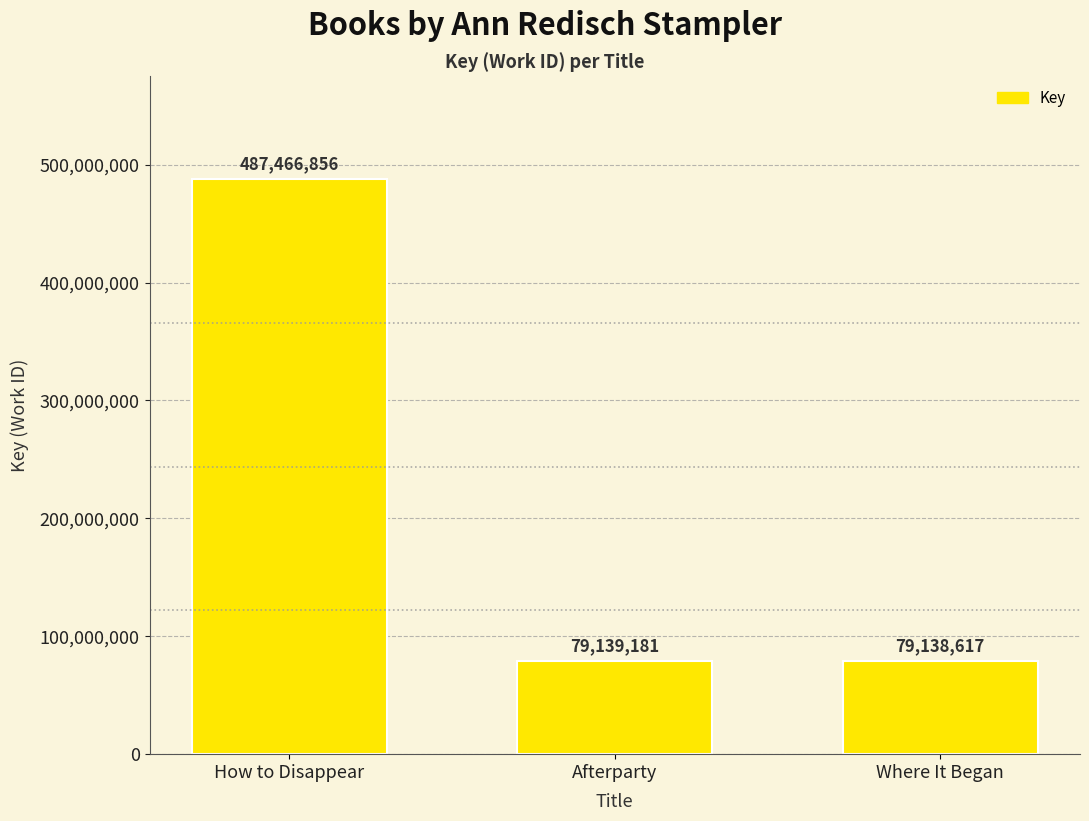

List the labels in order of value, smallest first.

Where It Began, Afterparty, How to Disappear